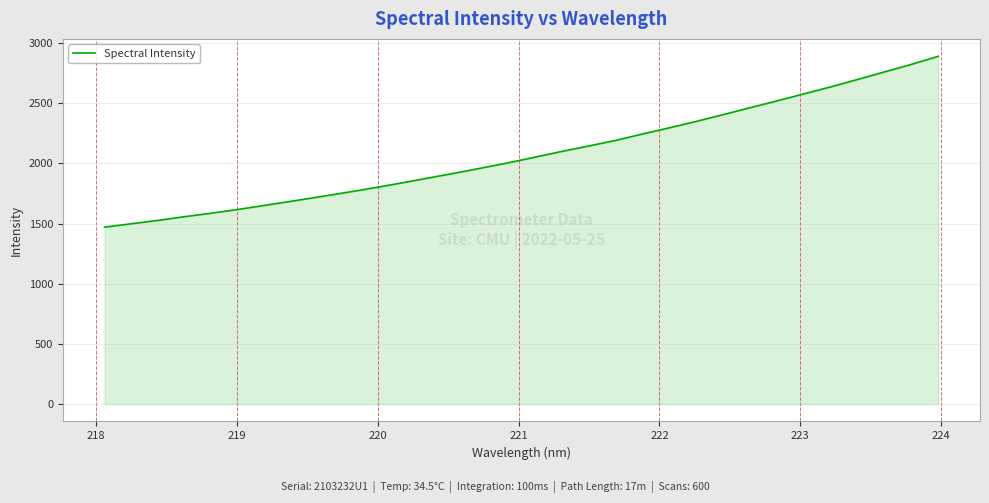

What is the difference between the maximum and minimum values?

1419.3